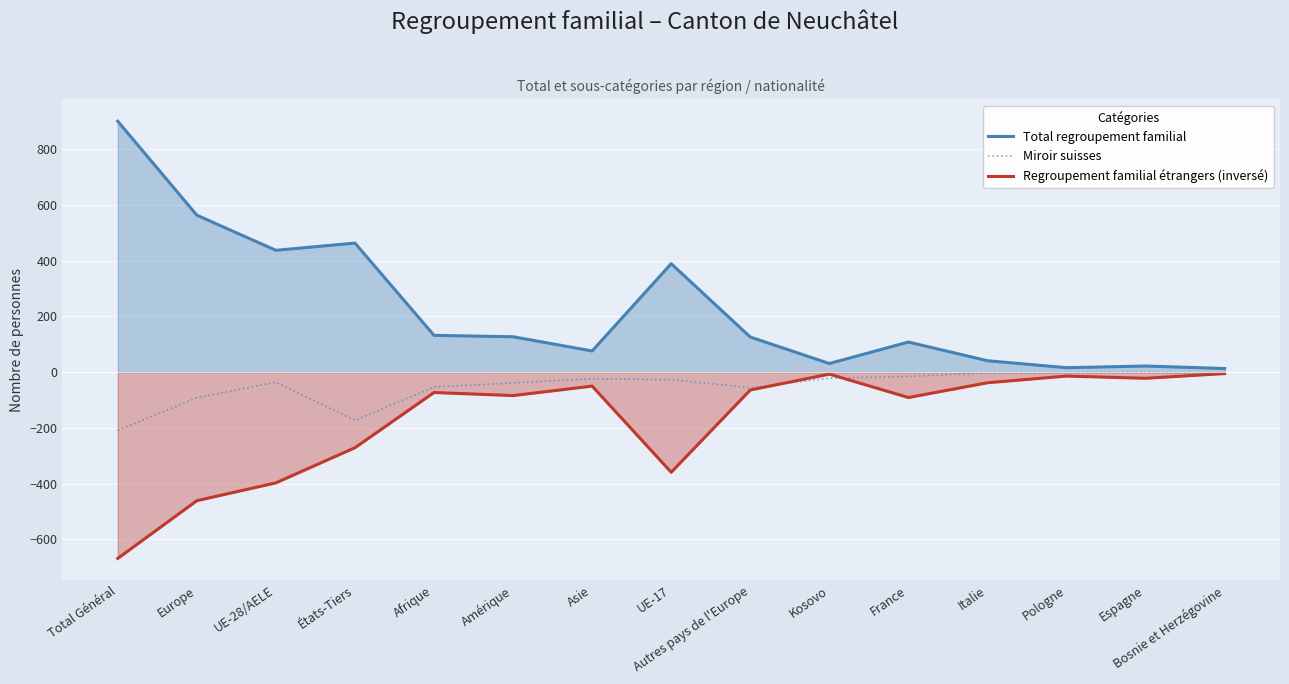

What position from the left is Autres pays de l'Europe?

9